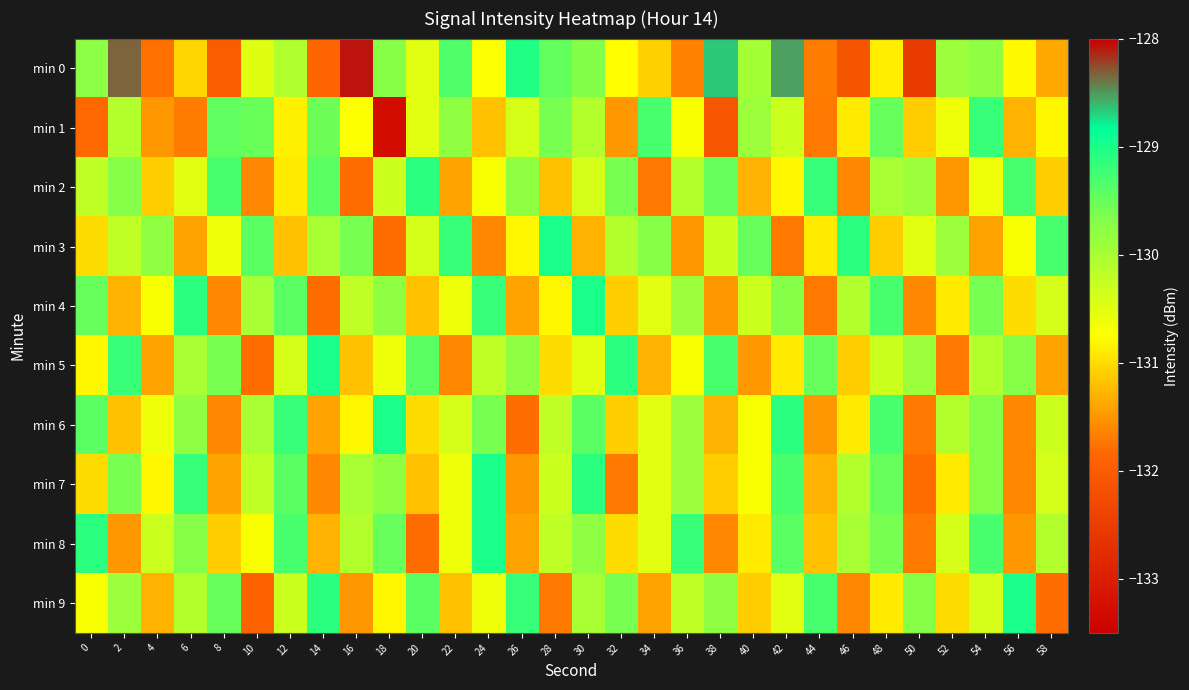

Between 4 and 14, which is larger?

4